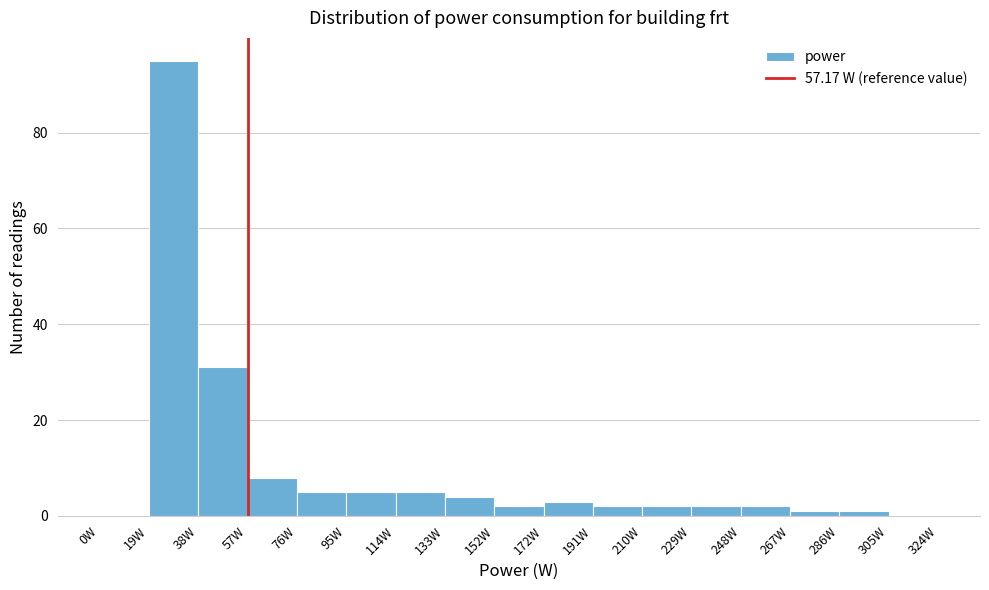

What is the height of the bar covering 134 to 152 on the x-axis? Neither the bar edges nor the heights are printed on the chart, so give them approximately, as read against the axes.

4